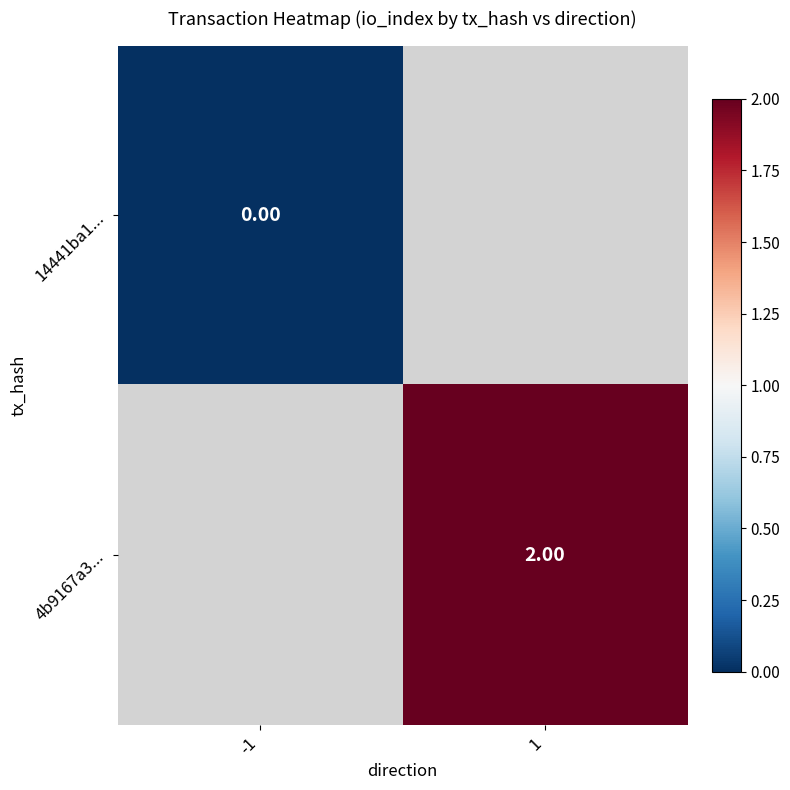

At which category does the chart reach its minimum across all series?

-1